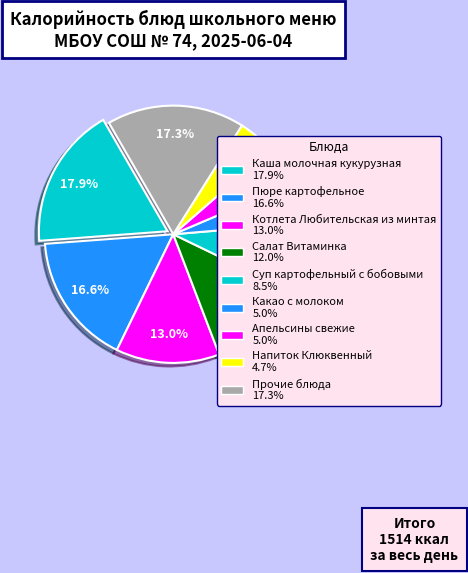

Count the number of slices in the pie.

9